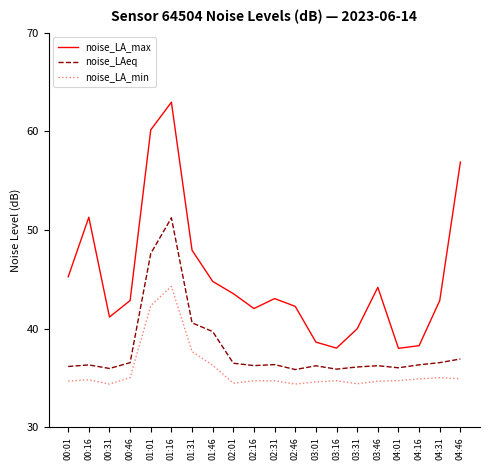

At which label is noise_LA_max closest to 50?

00:16